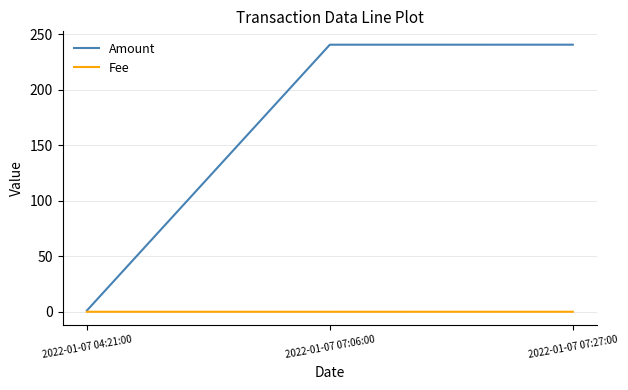

How many values in the Amount series are below 240?

1